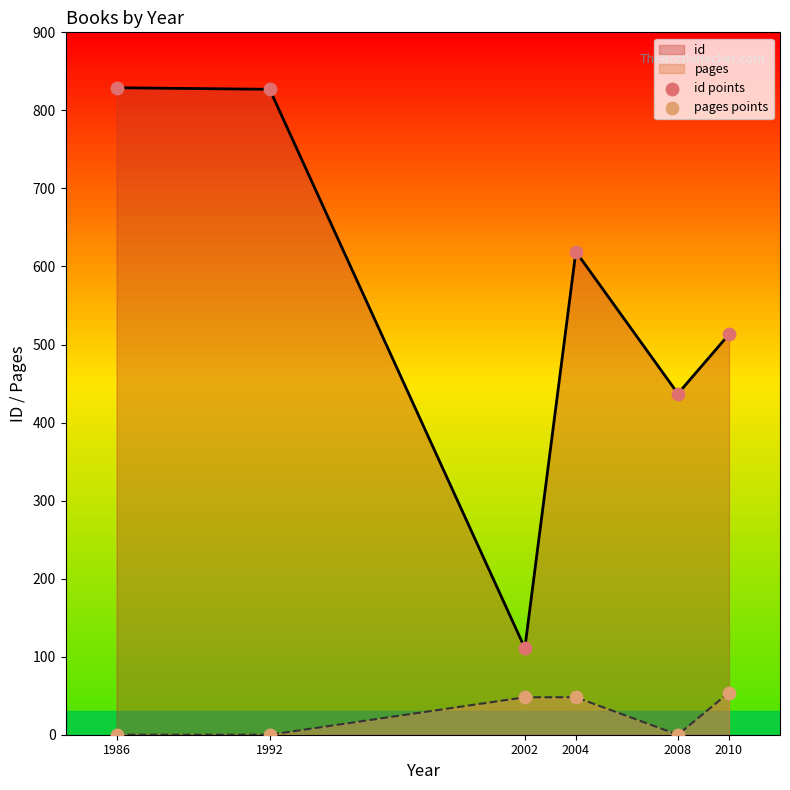

Which series reaches the minimum Y coordinate?

pages points